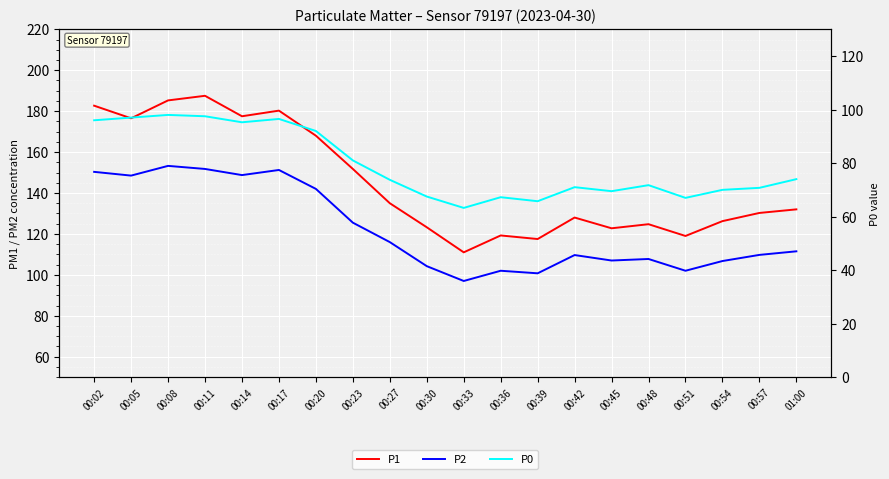

How many distinct data groups are displayed?

3